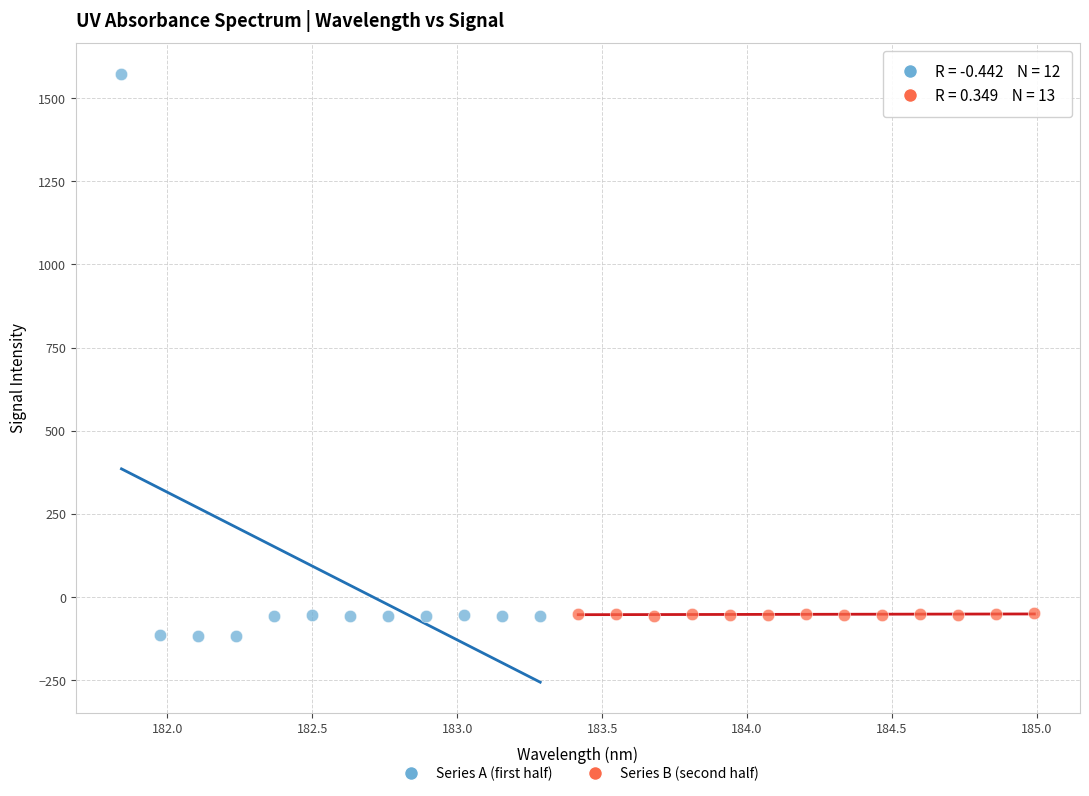

Which series reaches the maximum Y coordinate?

Series A (first half)